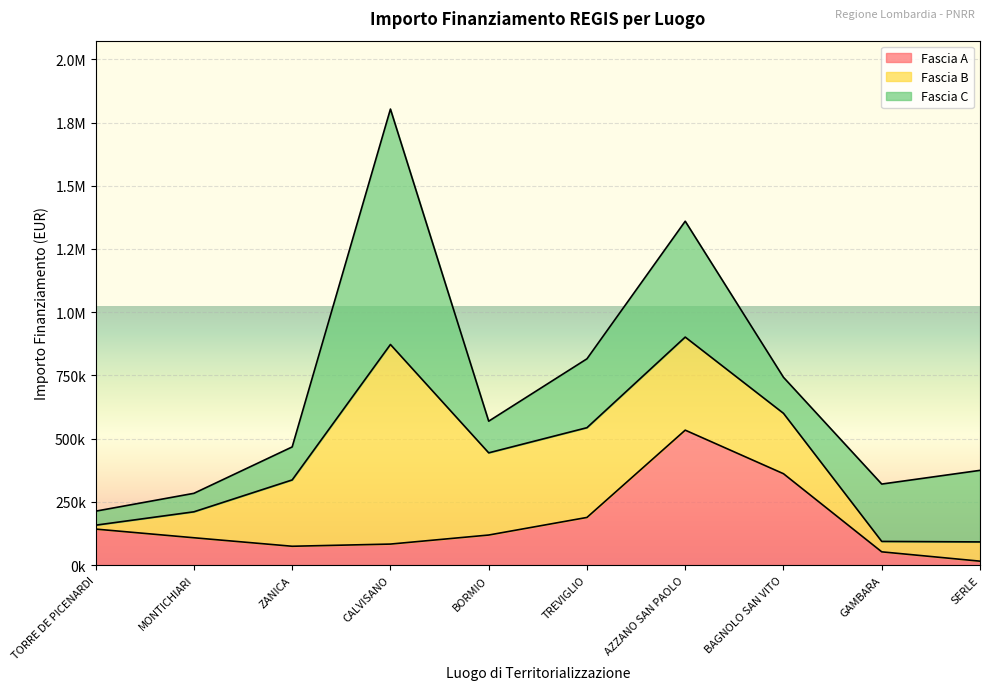

What is the value of the Fascia C point at the 7th from the left?

458182.4